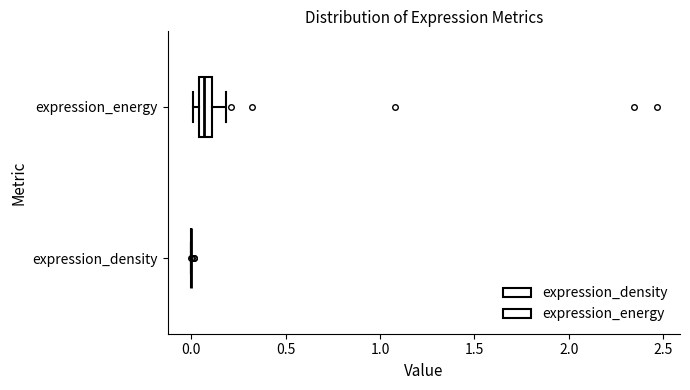

Which box is the widest, from its left edge to its right edge?

expression_energy